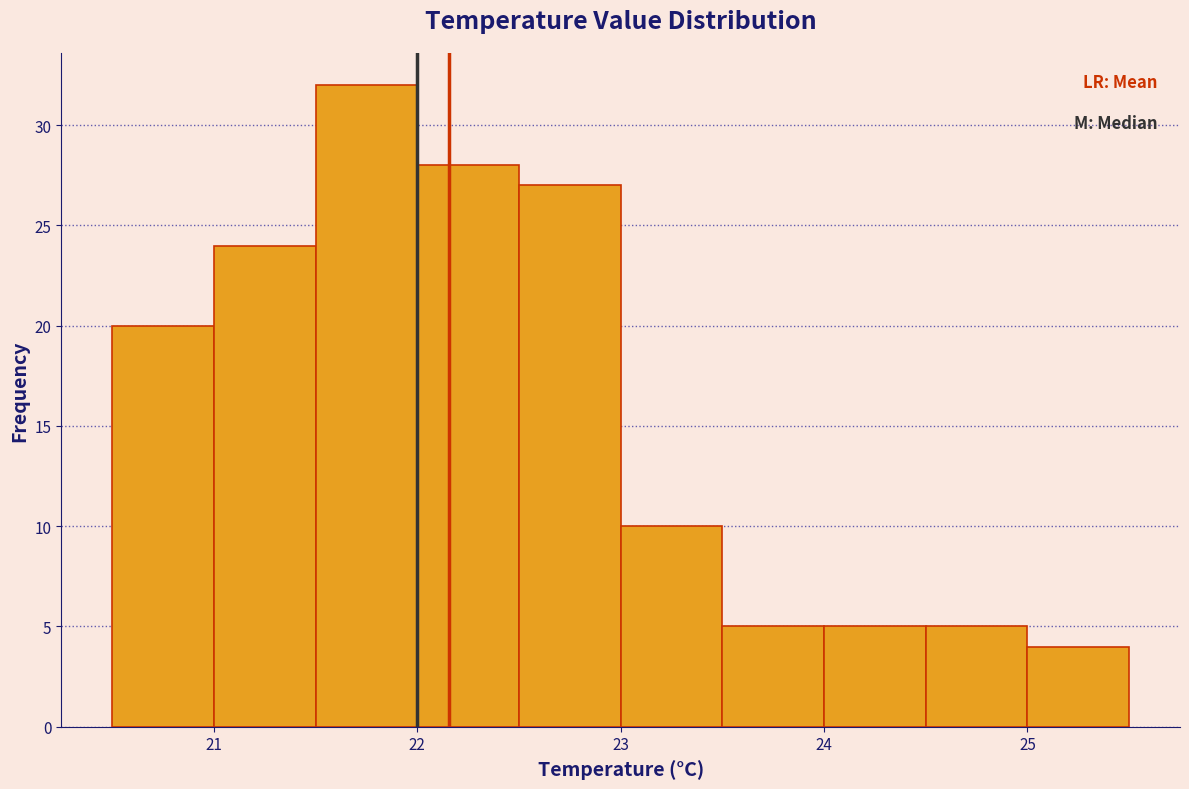

Reading left to right, transcribe this chart: for each bar, give the range it covers on the x-axis and its height. The values are not printed on the chart, so give them approximately, as read against the axis.

20.5 to 21.0: 20
21.0 to 21.5: 24
21.5 to 22.0: 32
22.0 to 22.5: 28
22.5 to 23.0: 27
23.0 to 23.5: 10
23.5 to 24.0: 5
24.0 to 24.5: 5
24.5 to 25.0: 5
25.0 to 25.5: 4